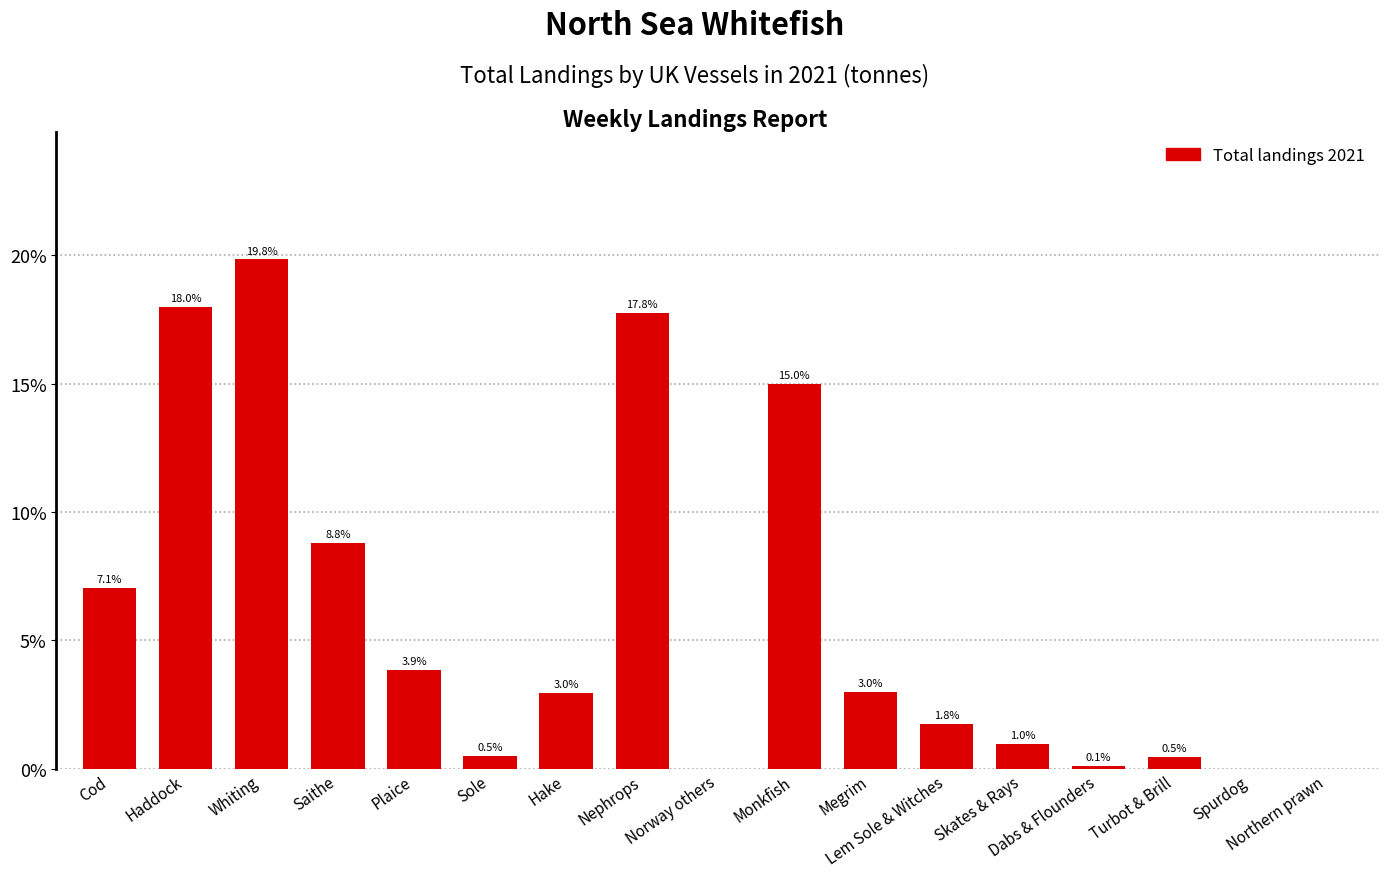

What is the approximate value at Sole?

0.5